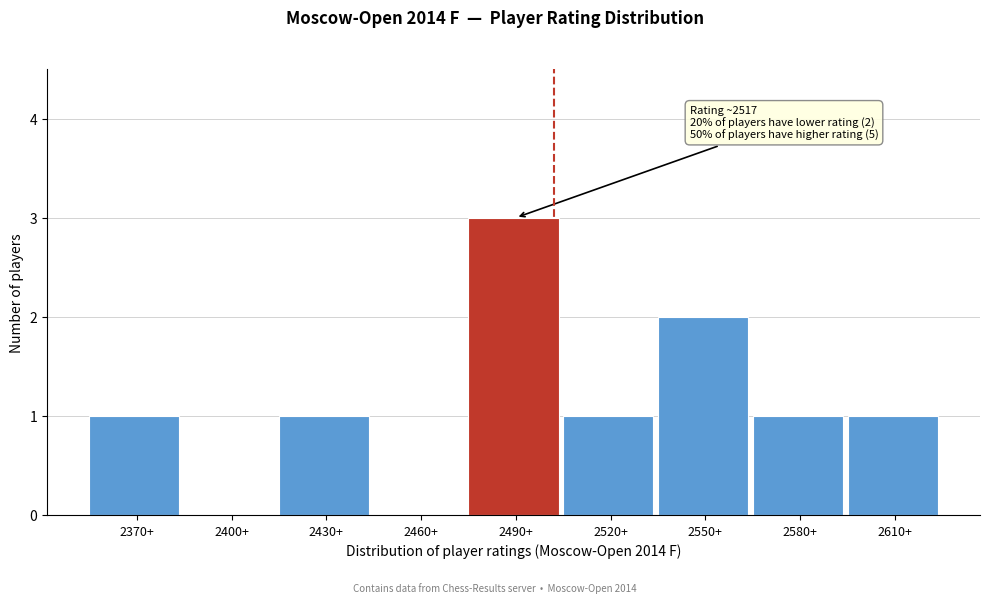

Reading left to right, transcribe all the data shown in this chart.

2370+=1	2400+=0	2430+=1	2460+=0	2490+=3	2520+=1	2550+=2	2580+=1	2610+=1